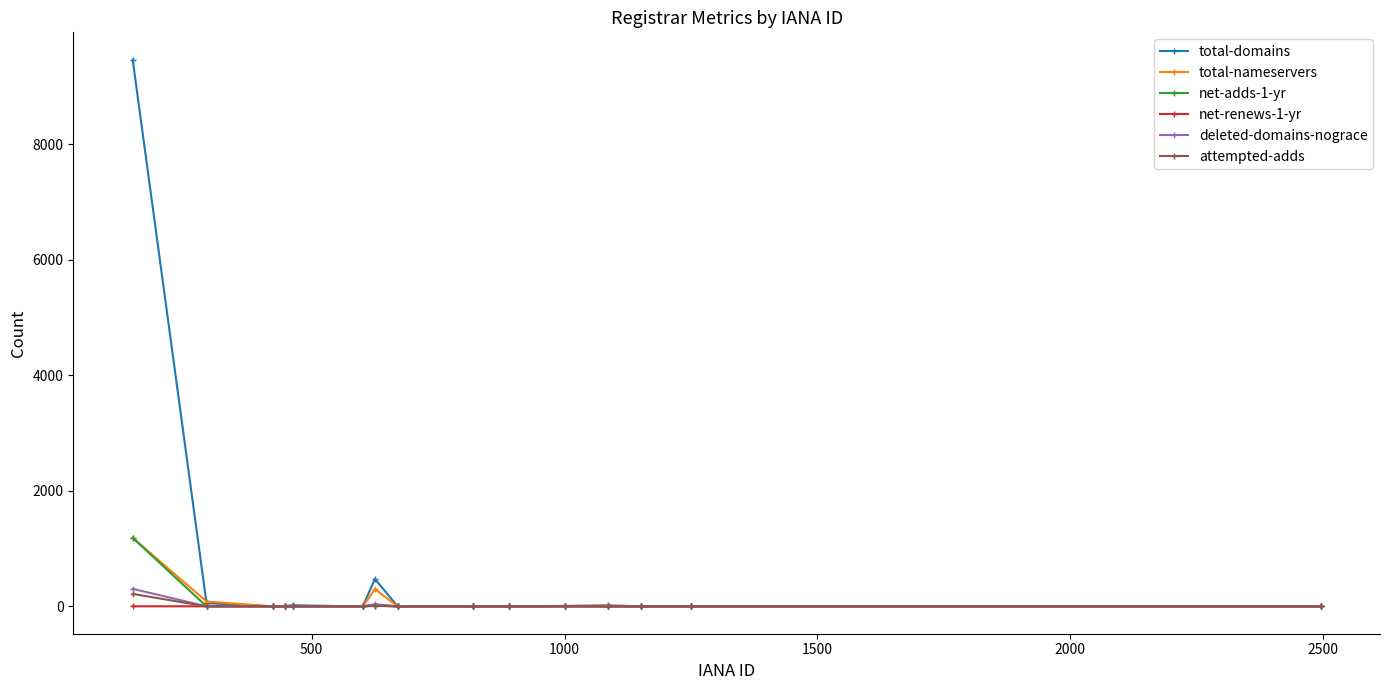

Which series has the widest spread of values?

total-domains